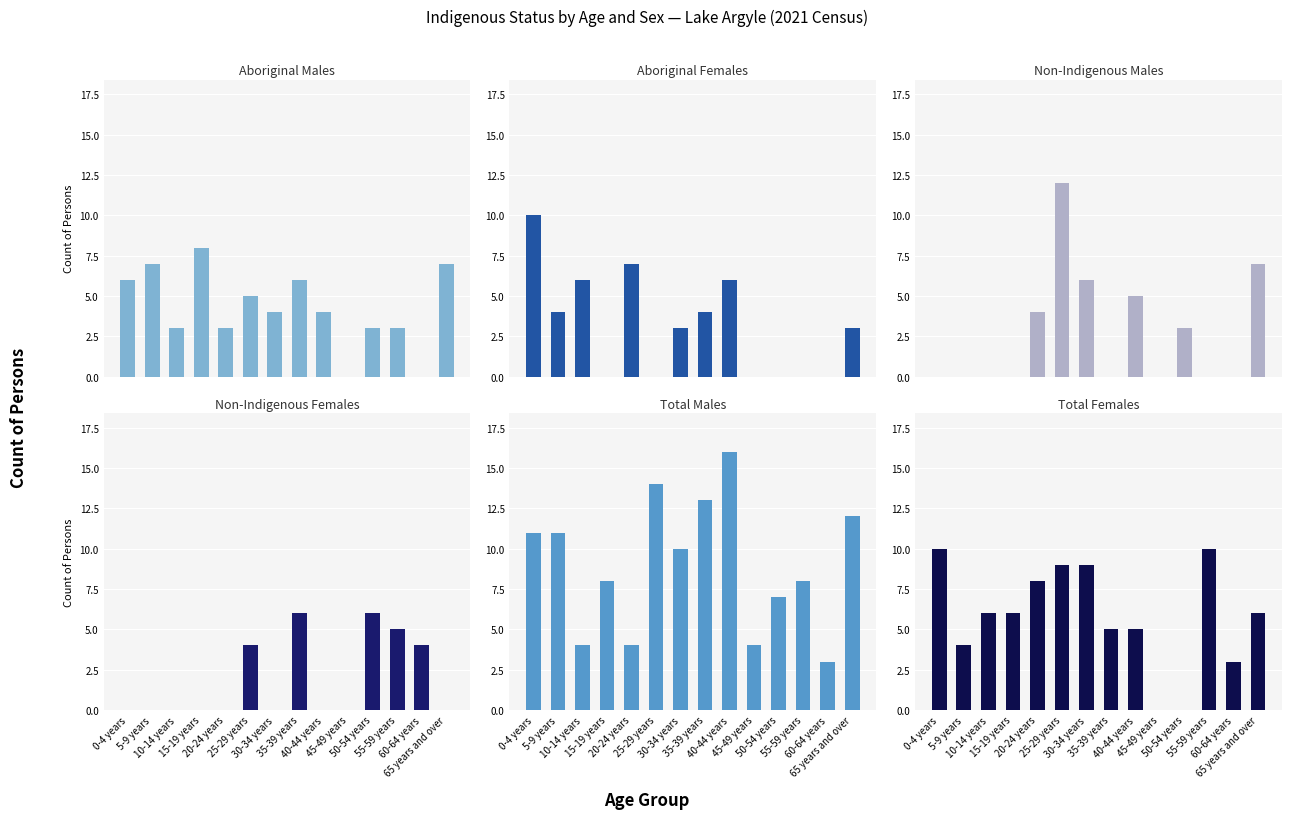

At which label does Non-Indigenous Males reach its peak?

25-29 years